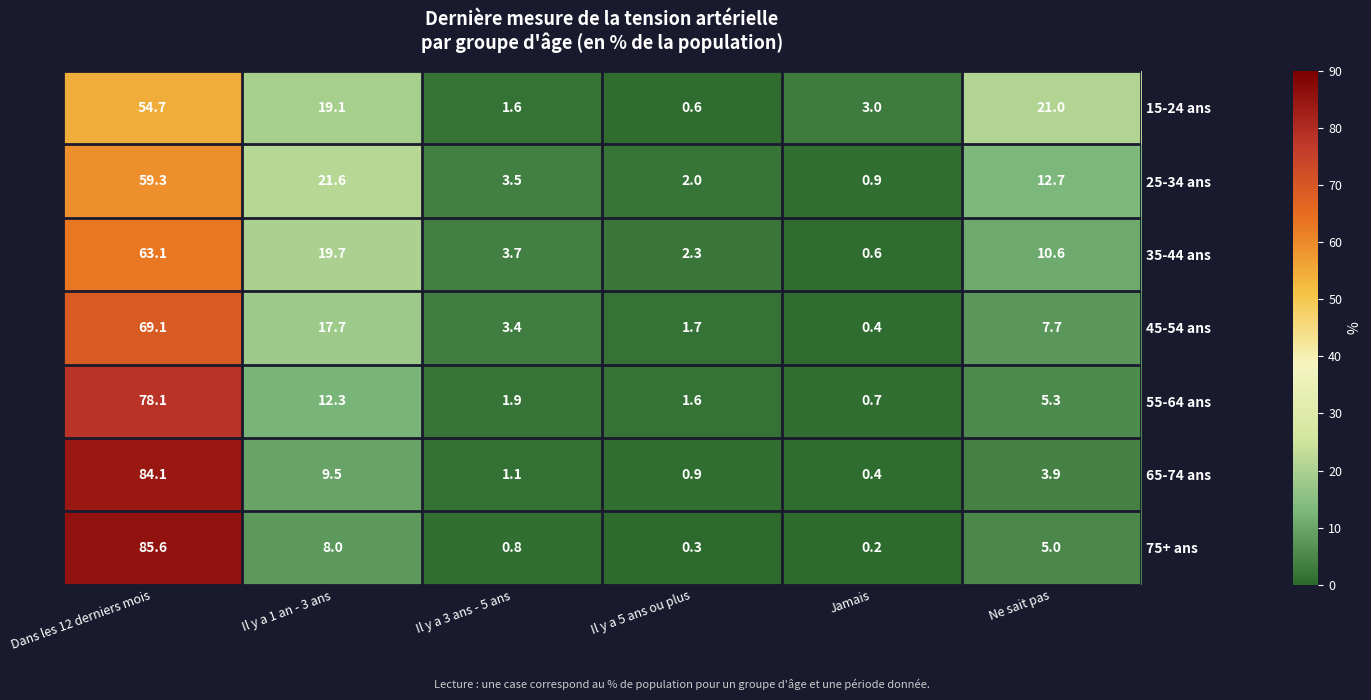

What is the sum of the 45-54 ans values at Dans les 12 derniers mois and Ne sait pas?

76.8